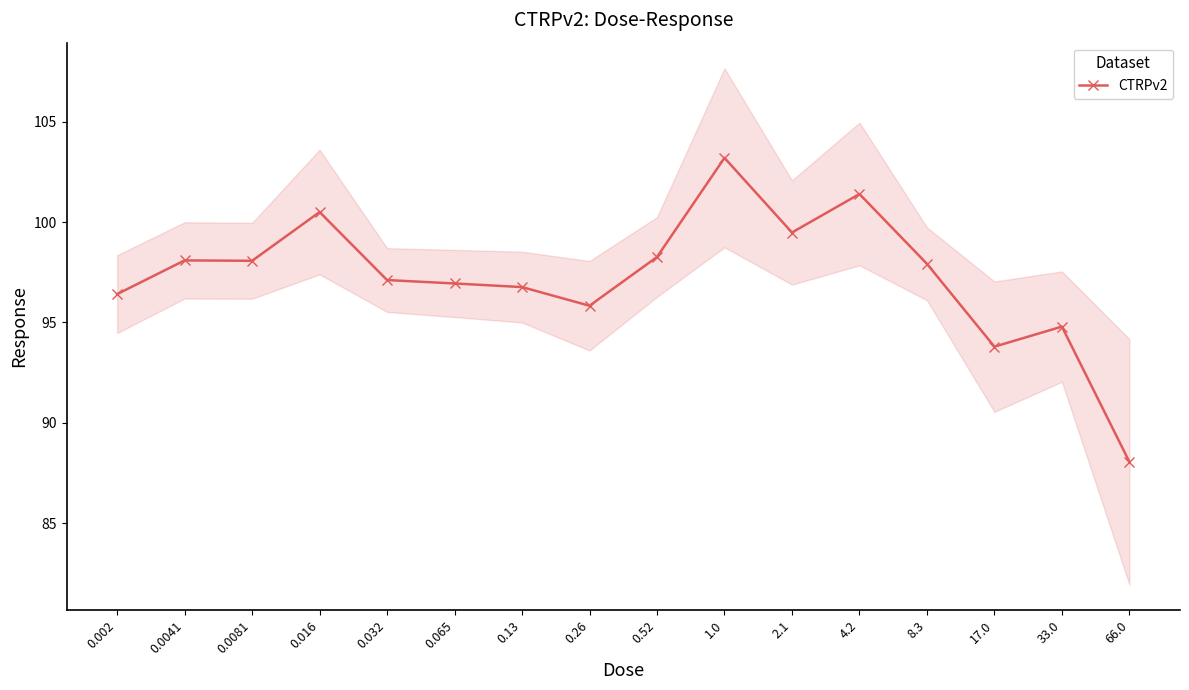

What is the sum of the values at 1.0 and 0.016?

203.7